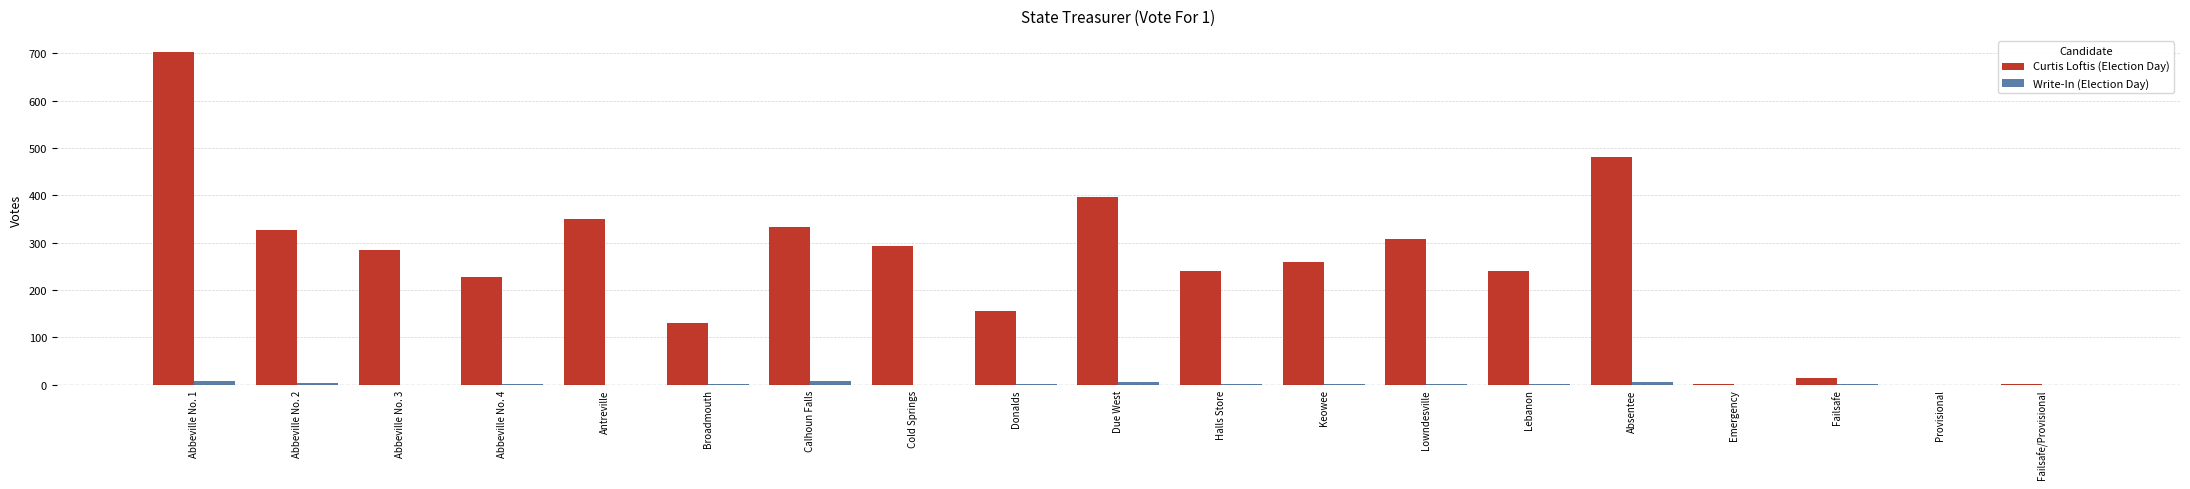

Are the bars grouped side by side (vs. stacked)?

Yes